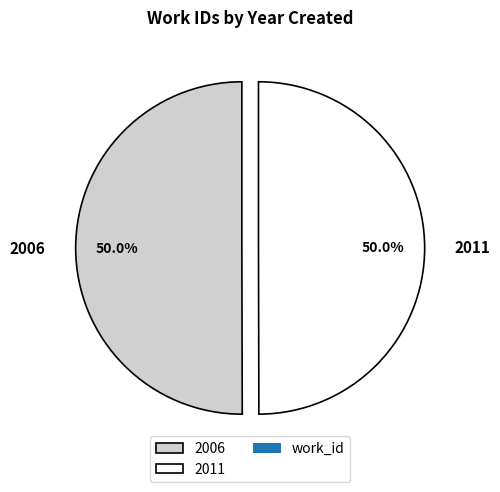

How many segments does this pie chart have?

2